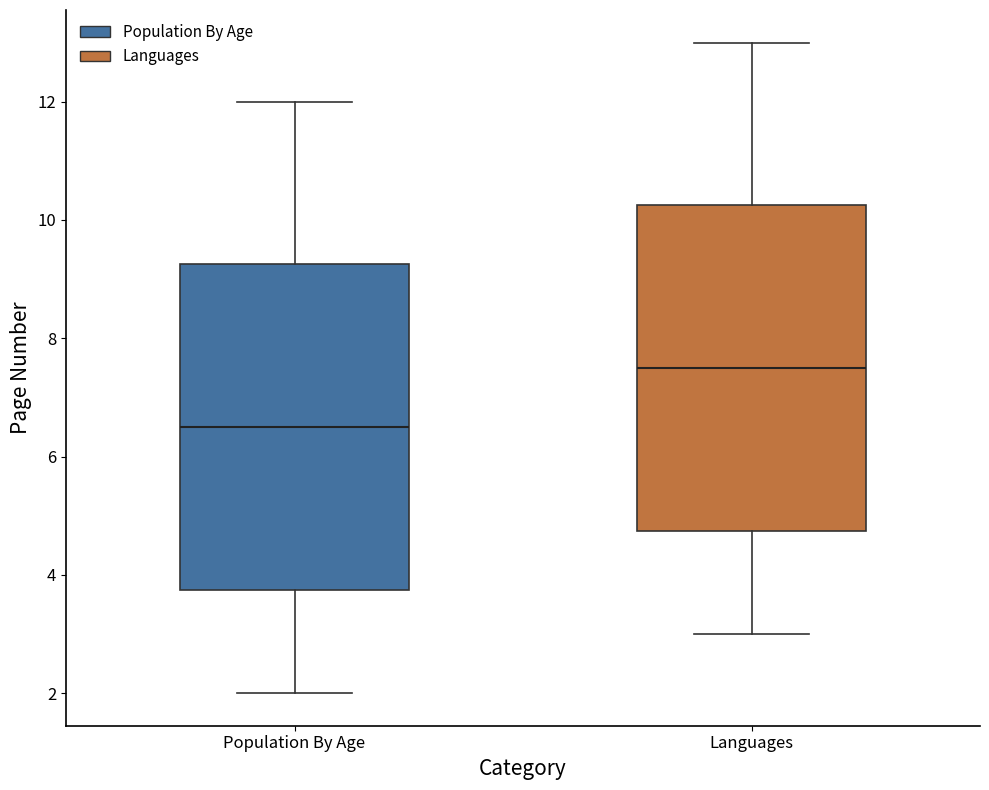

Reading left to right, transcribe this box plot: for each box, give where its median line is, the range the box spans, and where its two whiskers end, as read against the y-axis. The values are not printed on the chart, so give them approximately, as read against the axis.

Population By Age: median 6.6, box 3.8 to 9.2, whiskers 2.0 to 12.0
Languages: median 7.6, box 4.8 to 10.2, whiskers 3.0 to 13.0